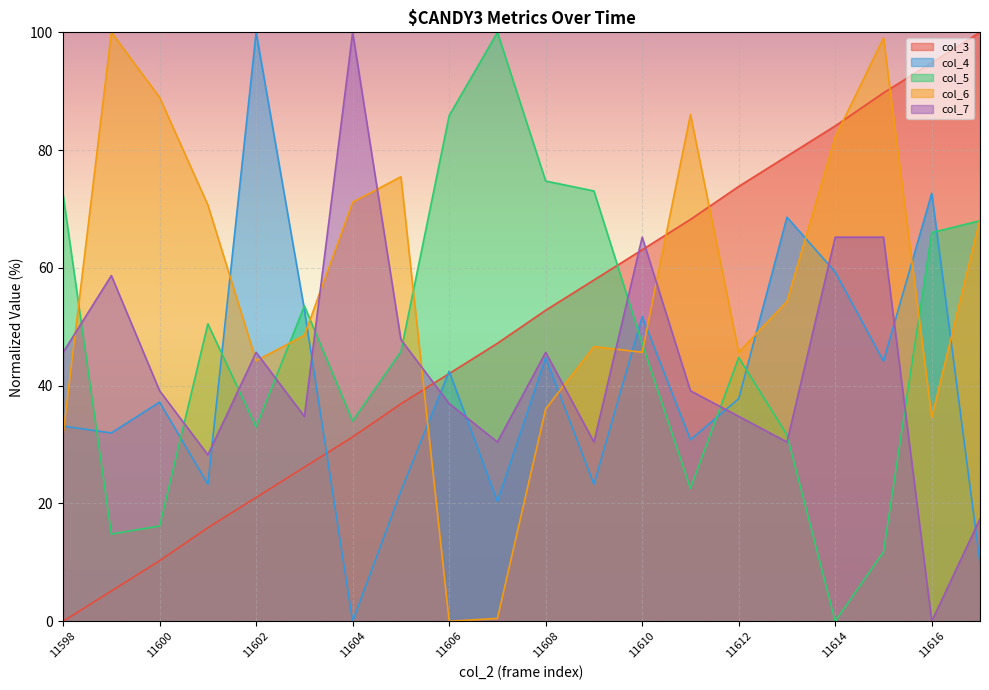

List the series in order of their overall mean, highest first.

col_6, col_3, col_5, col_7, col_4